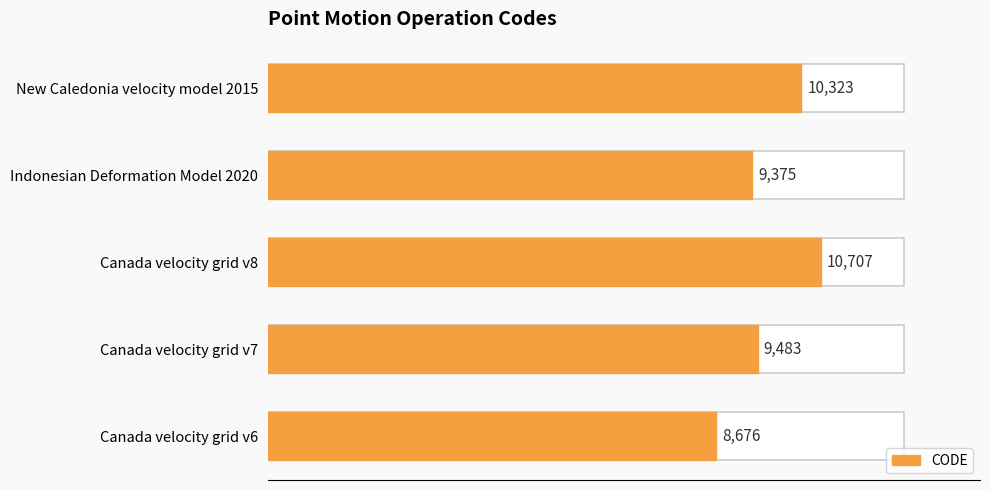

Are the bars grouped side by side (vs. stacked)?

No